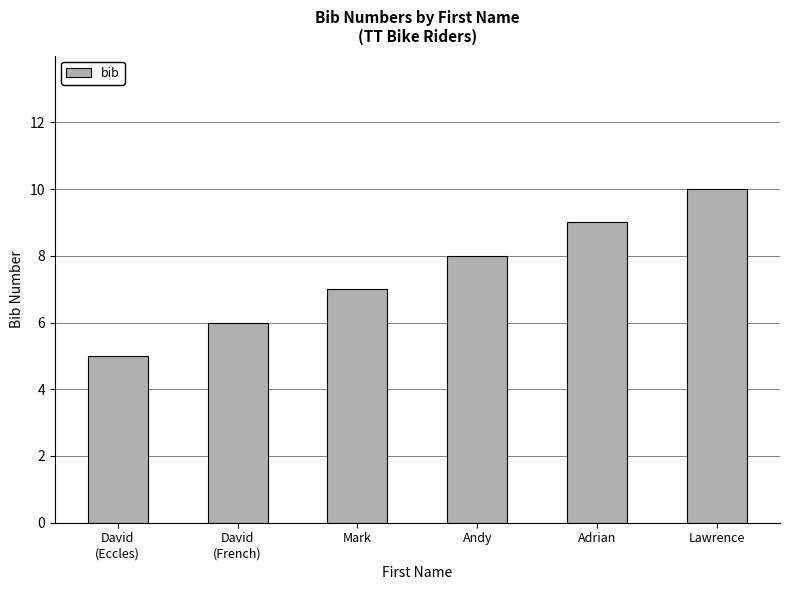

Is it true that the value at David
(Eccles) is 5?

True